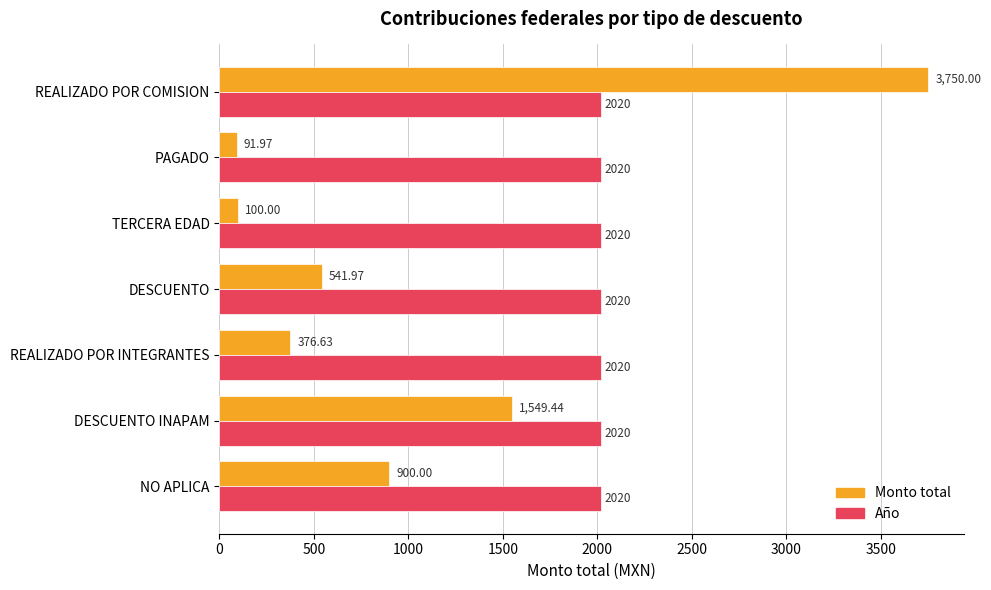

How many series are shown in this chart?

2